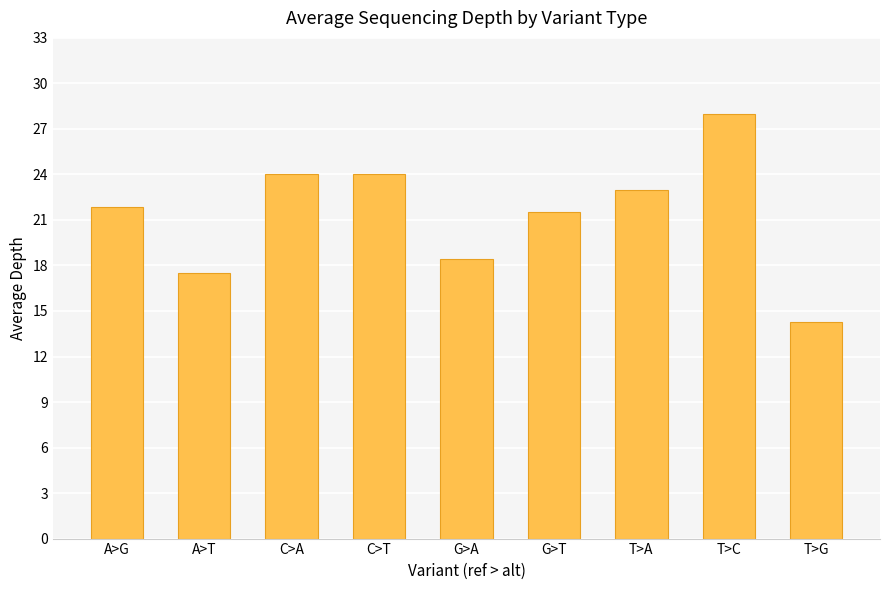

The value at C>A is 35.7. True or false?

False